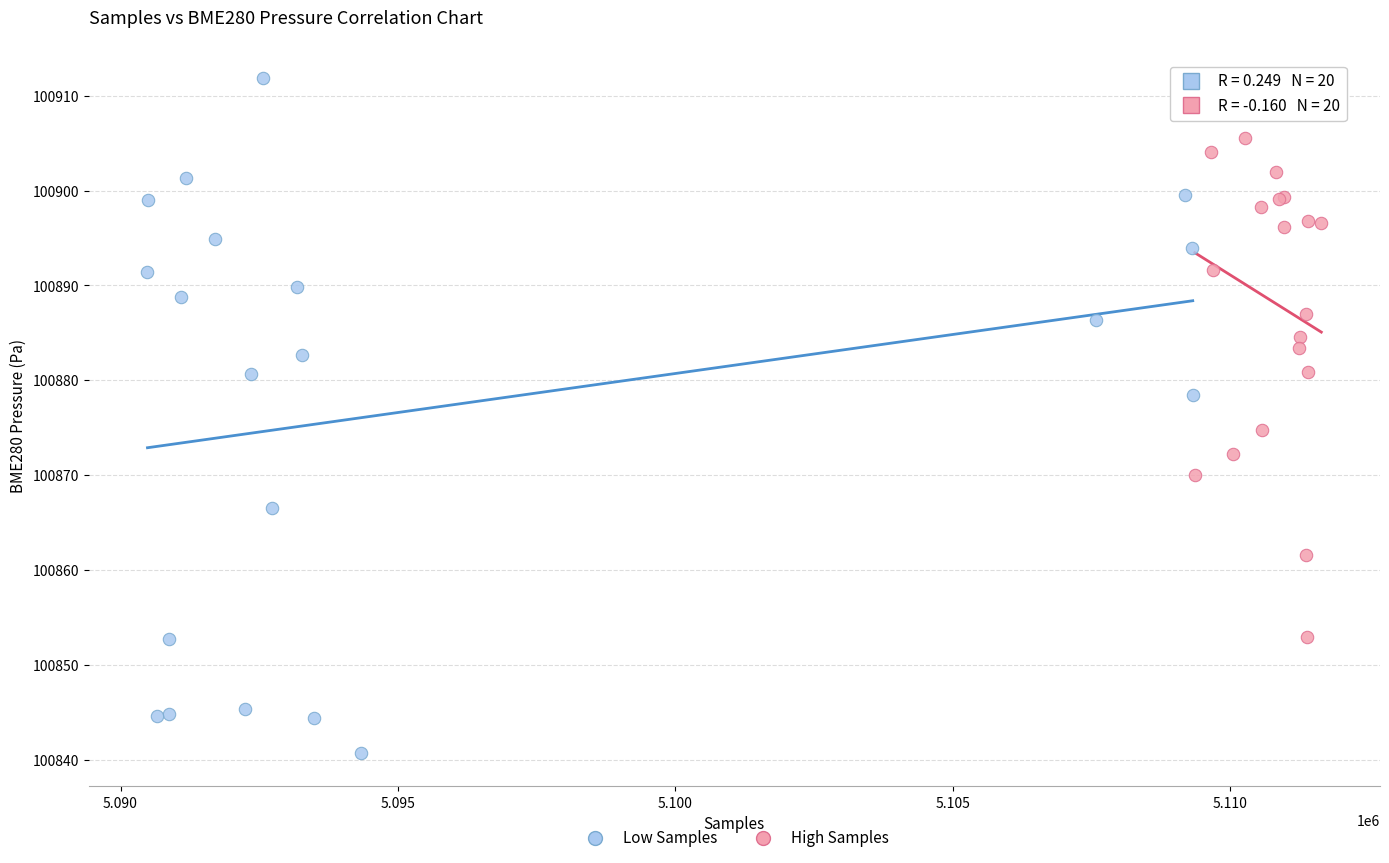

Which series contains the lowest Y value?

Low Samples